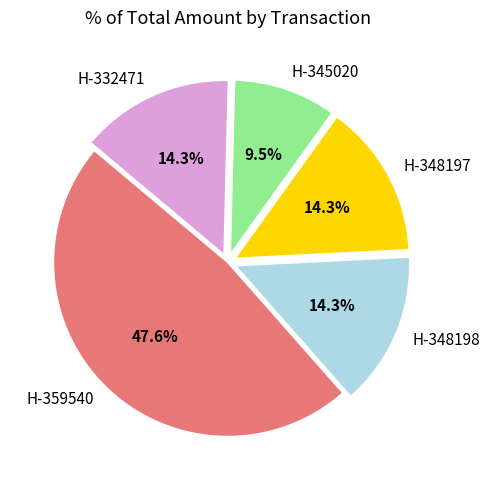

Which category has the smallest portion of the pie?

H-345020